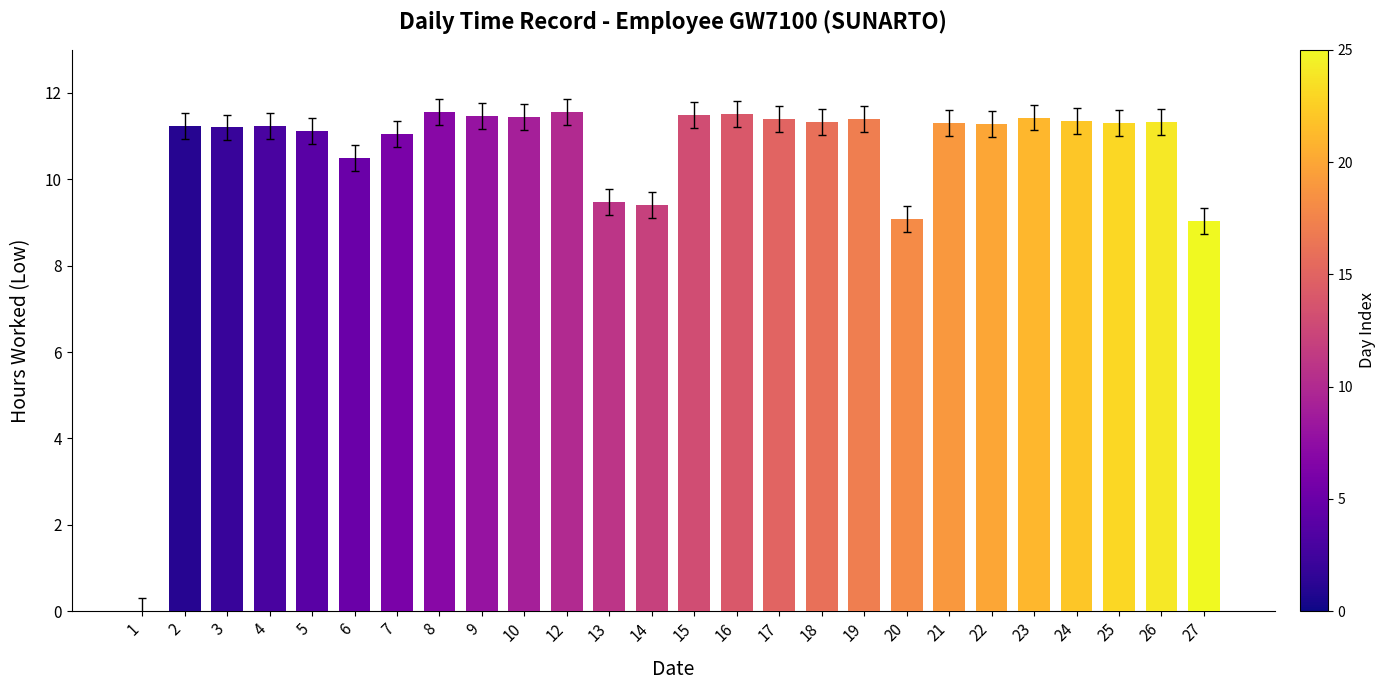

Are the bars grouped side by side (vs. stacked)?

No